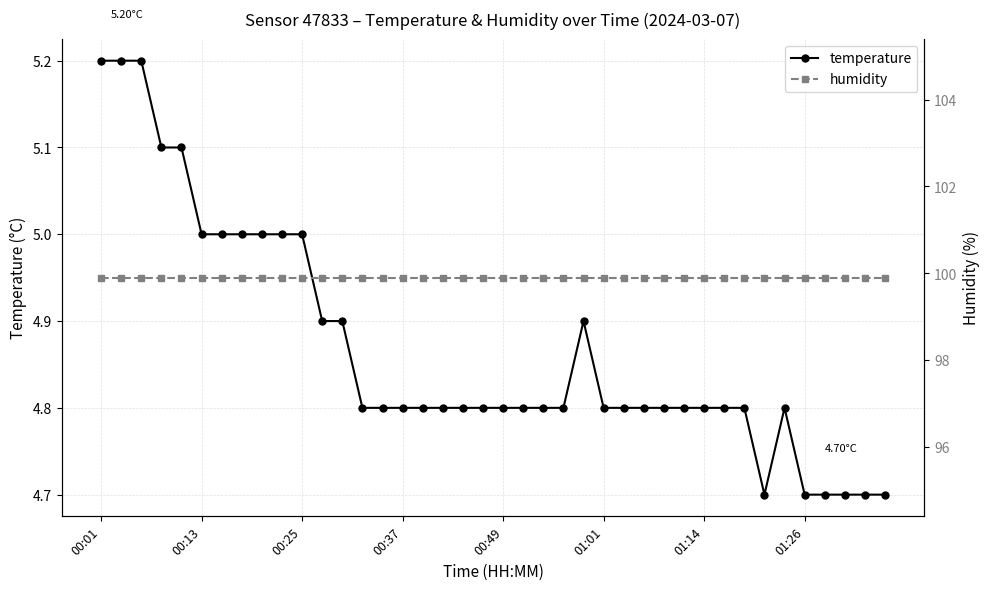

True or false: temperature and humidity cross at least once.

False